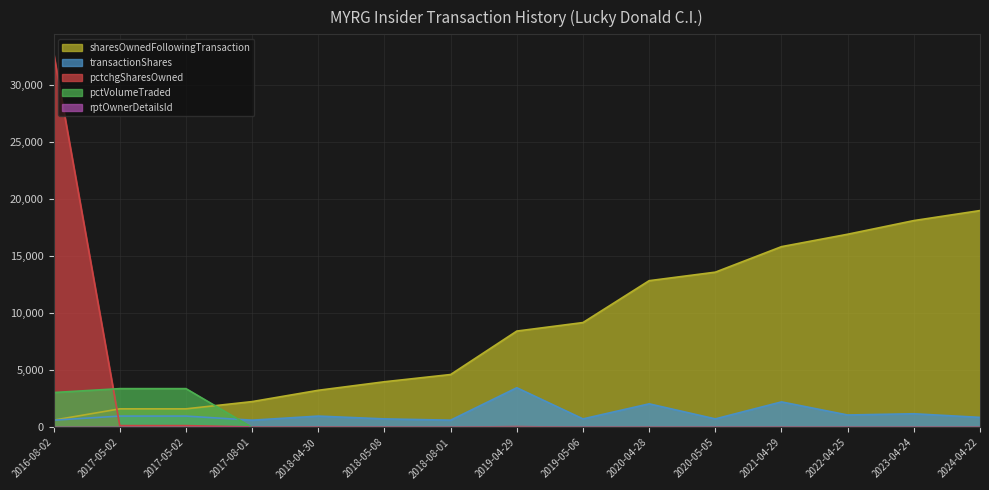

What is the sum of all sharesOwnedFollowingTransaction values?

131868